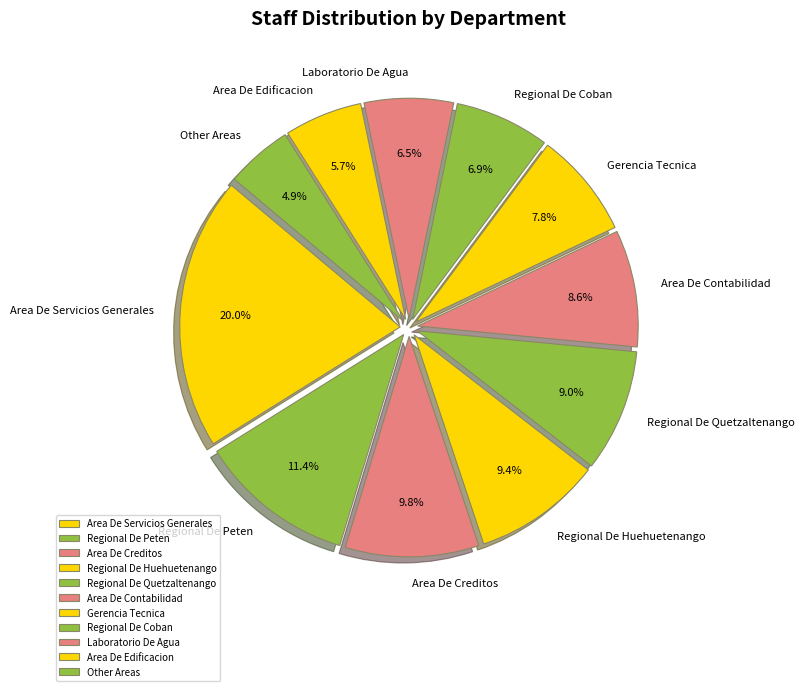

How many slices are in this pie chart?

11